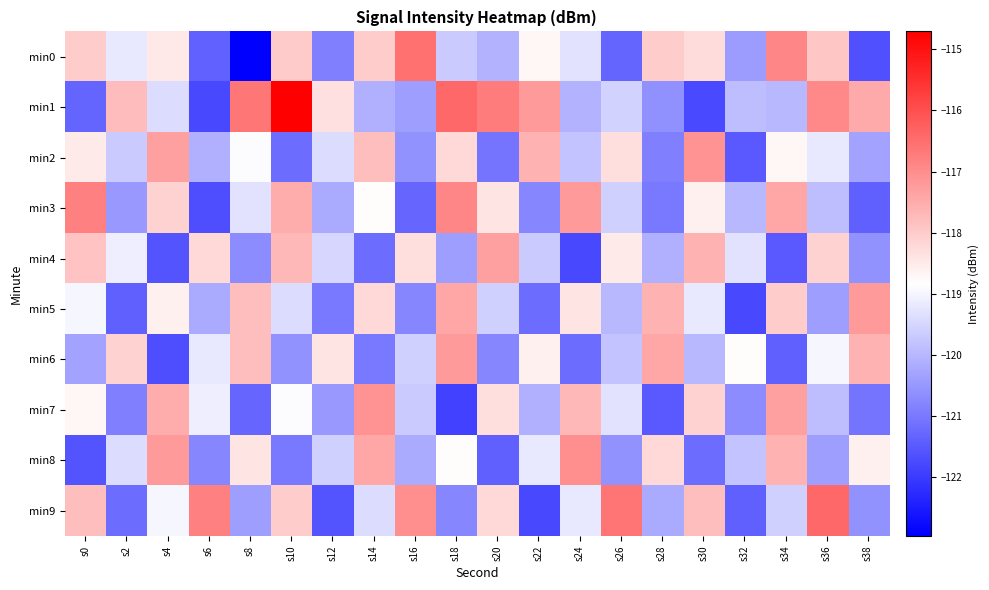

Where is min9 nearest to the value -119?

s4